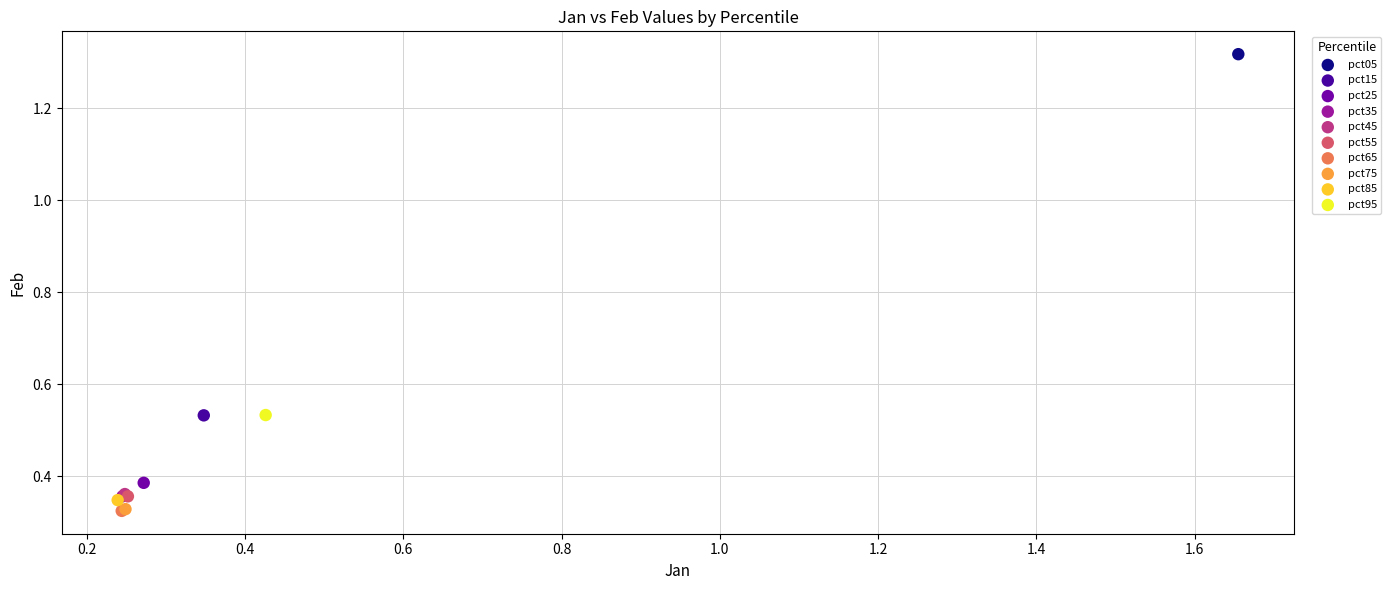

What are all the series names shown in the legend?

pct05, pct15, pct25, pct35, pct45, pct55, pct65, pct75, pct85, pct95